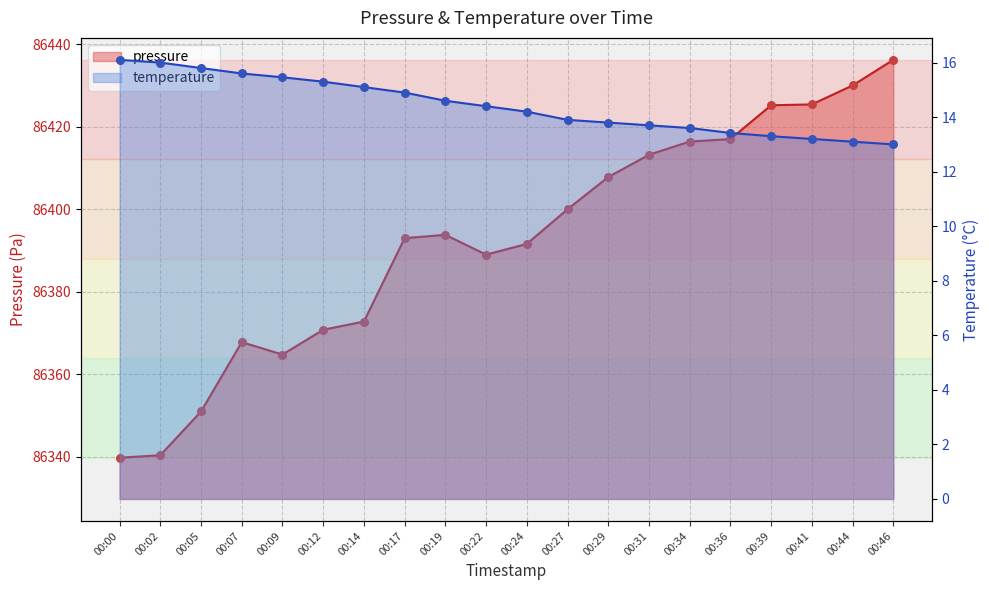

Which series has the widest spread of Y values?

pressure